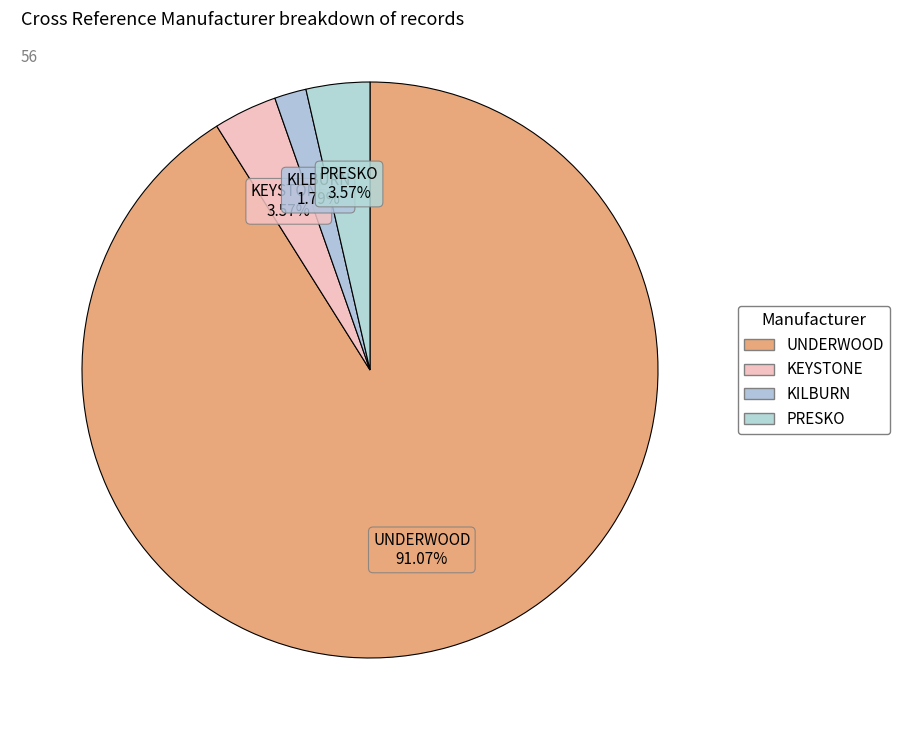

To the nearest percent, what percentage of the pie is KILBURN?

2%